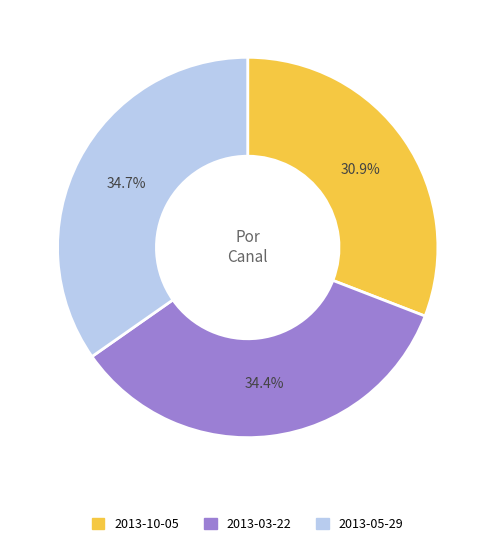

Between 2013-10-05 and 2013-03-22, which is larger?

2013-03-22